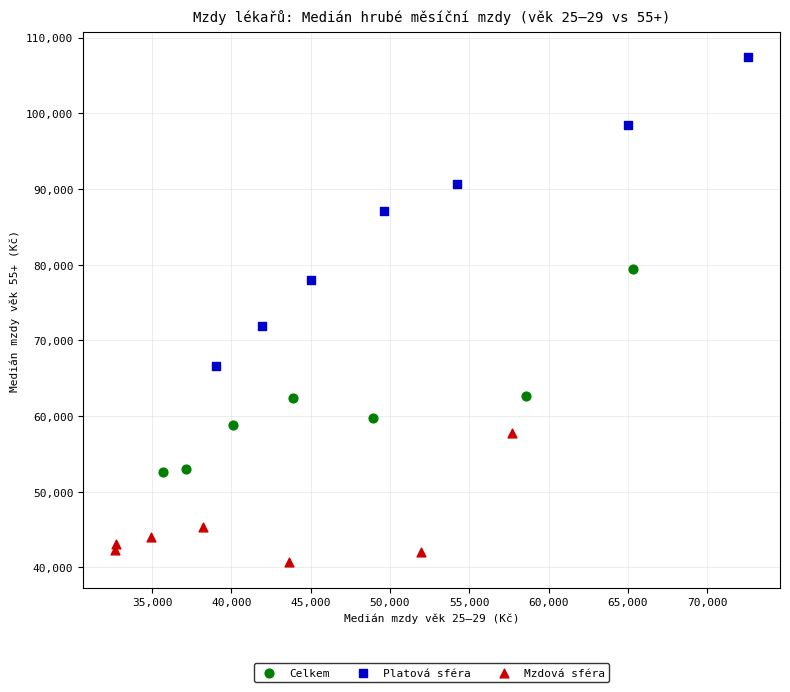

Which series reaches the maximum Y coordinate?

Platová sféra